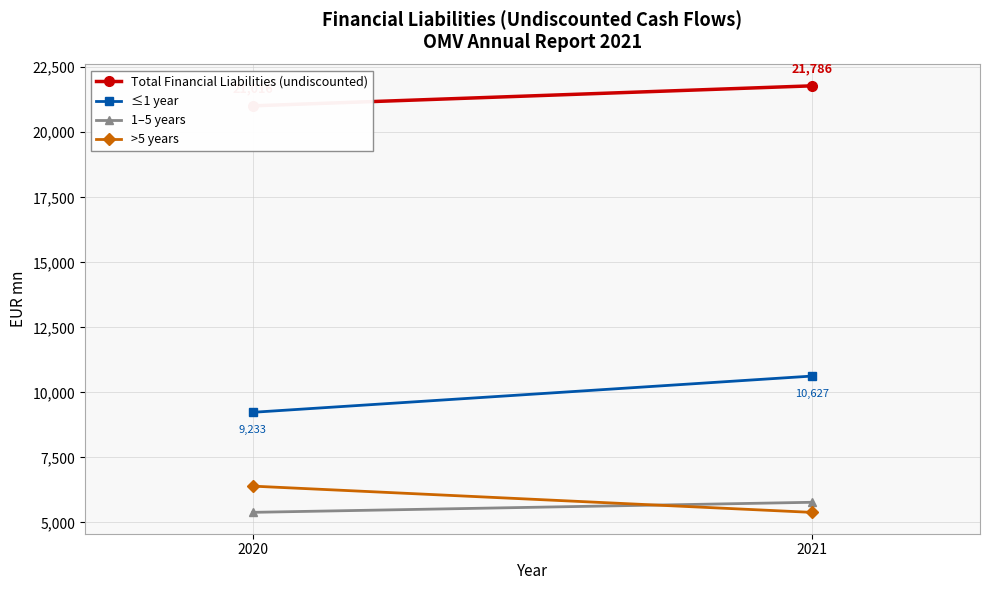

What is the value of the Total Financial Liabilities (undiscounted) point at the 1st from the left?

21016